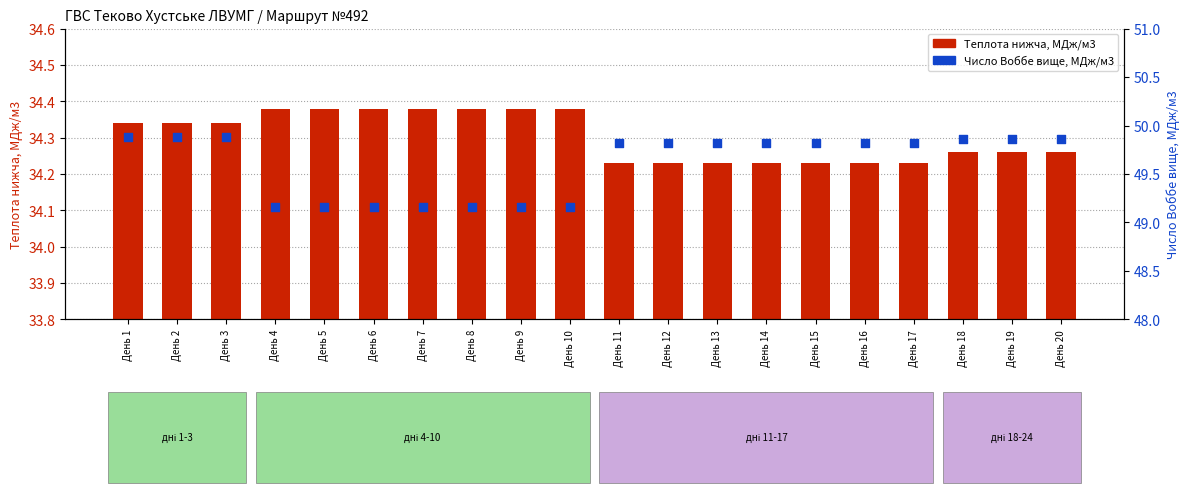

At which category is the sum across all series the highest?

День 1